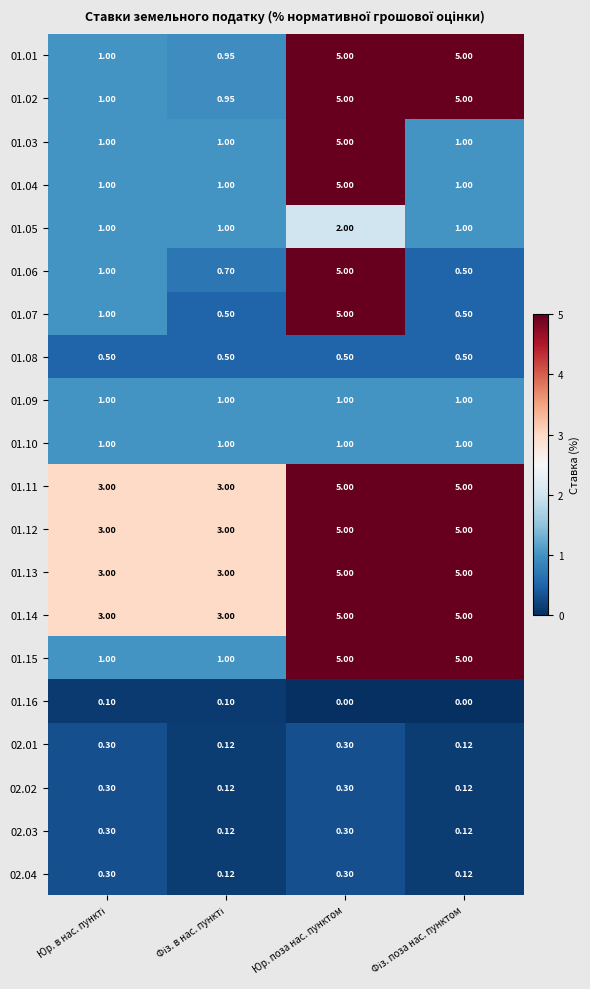

At which category is the sum across all series the highest?

Юр. поза нас. пунктом